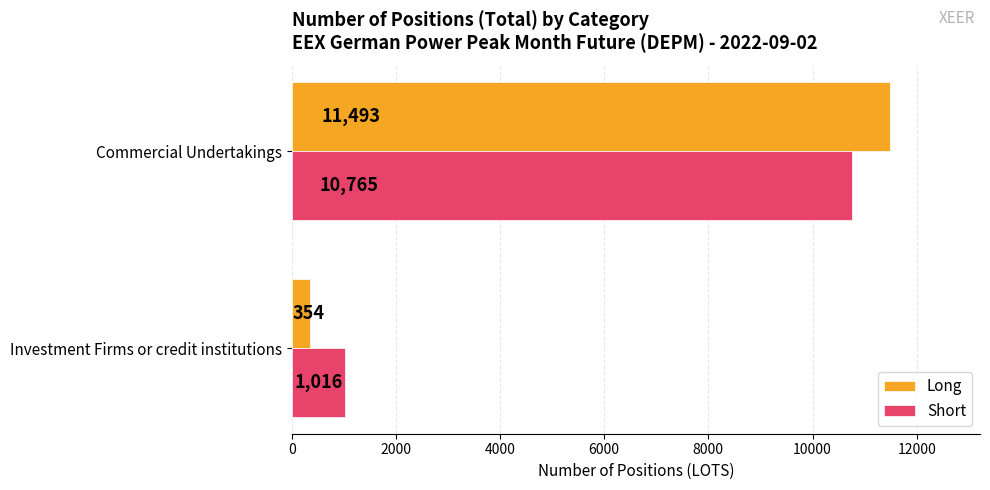

What is the spread (max minus min) of values at Commercial Undertakings?

728